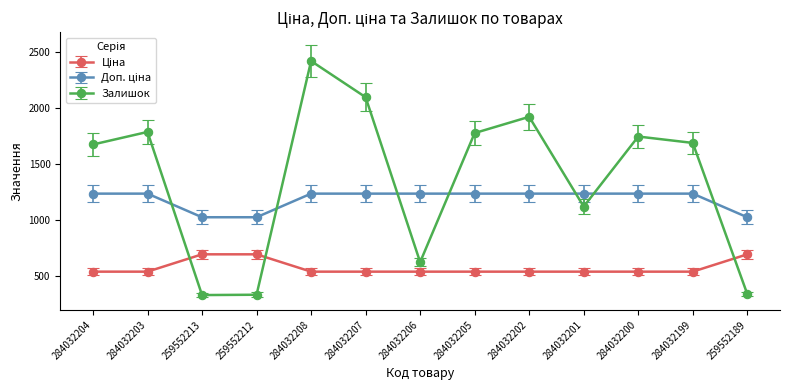

What is the label of the 13th point from the left?

259552189